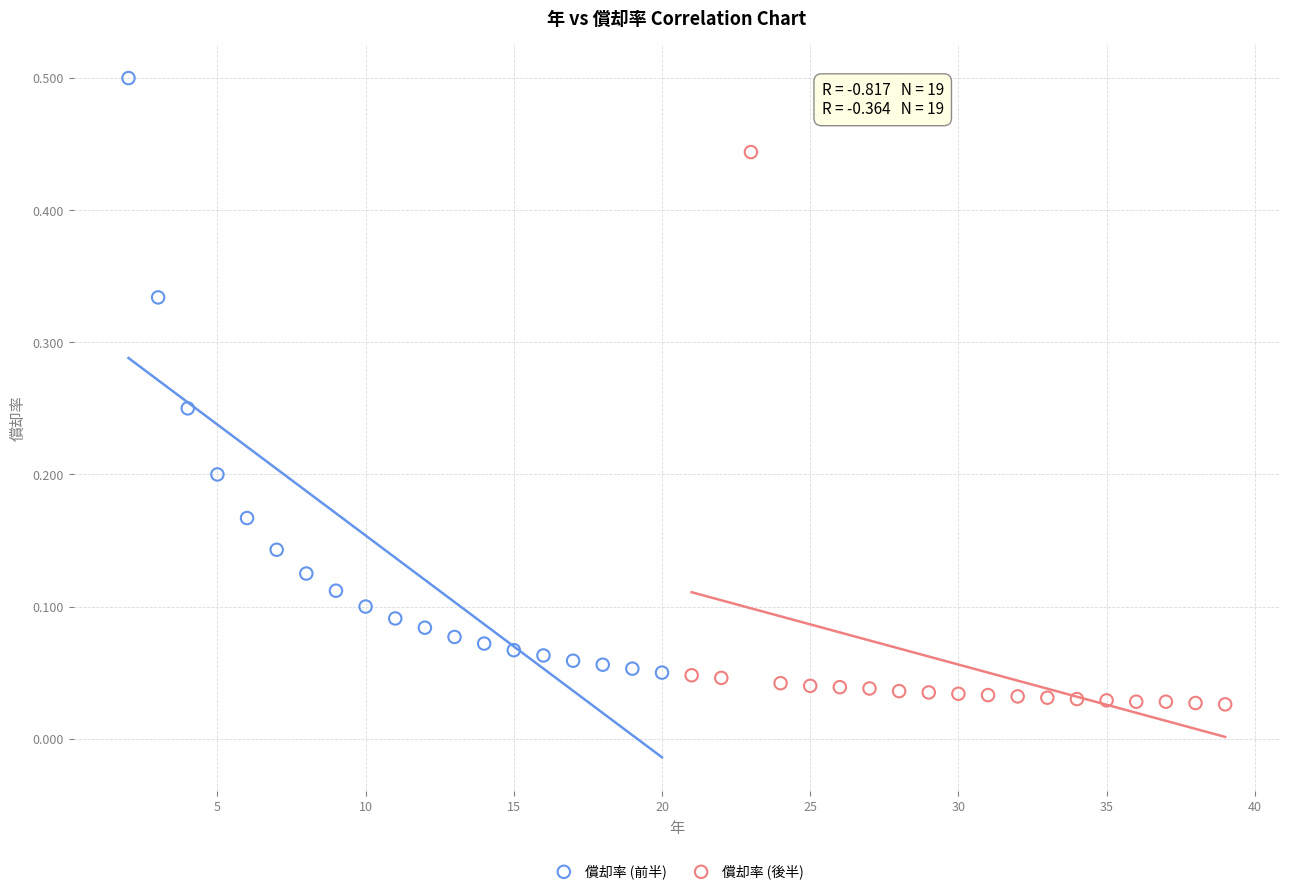

Which series contains the highest Y value?

償却率 (前半)